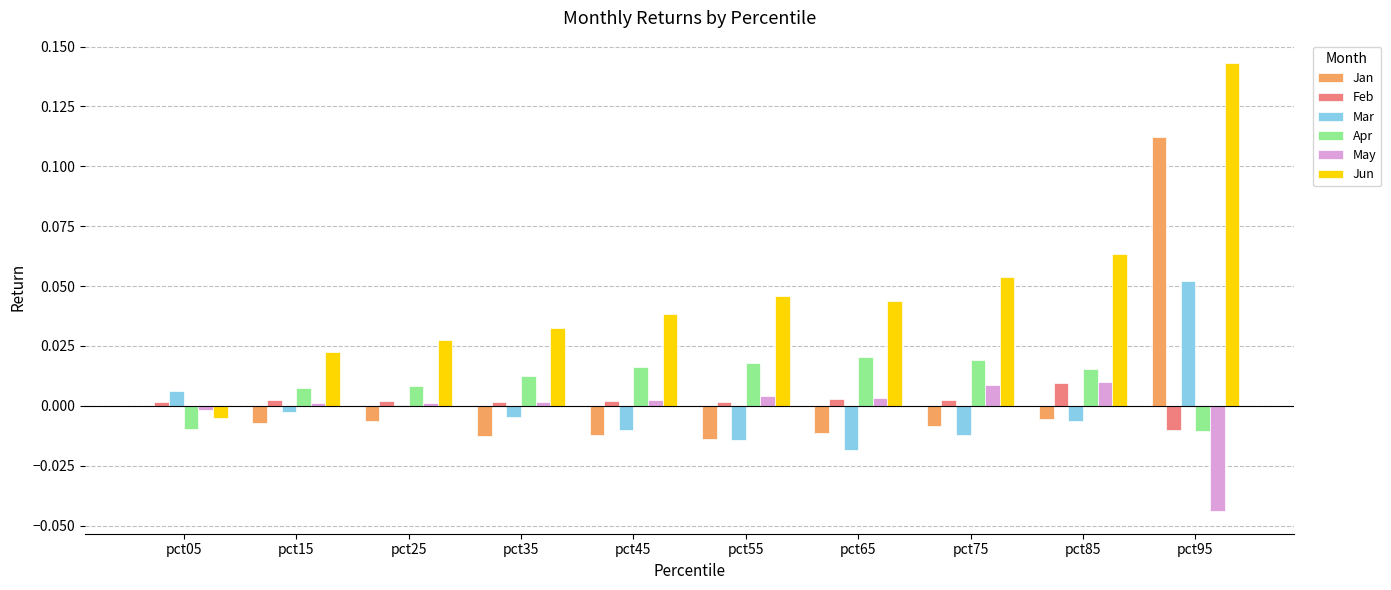

What are all the series names shown in the legend?

Jan, Feb, Mar, Apr, May, Jun